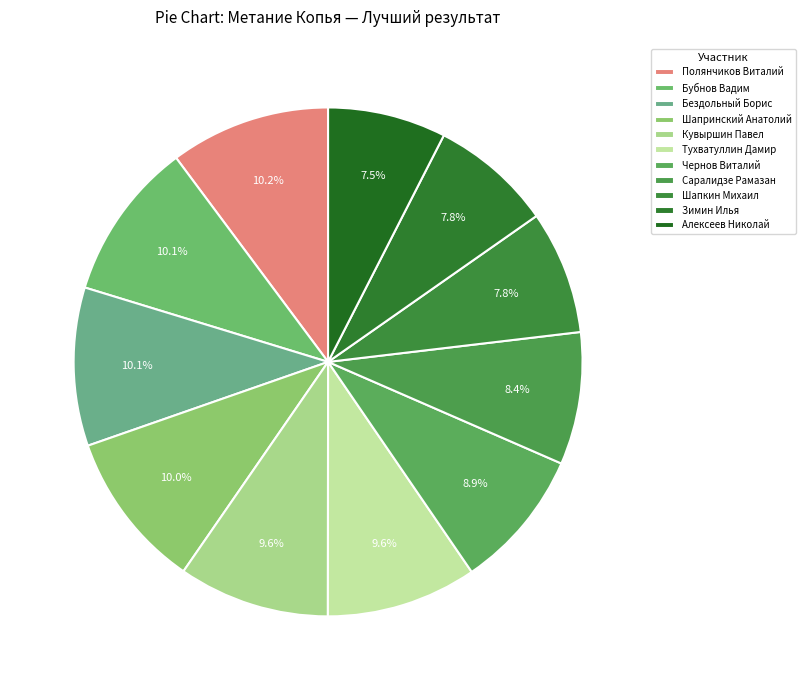

To the nearest percent, what percentage of the pie is Шапкин Михаил?

8%